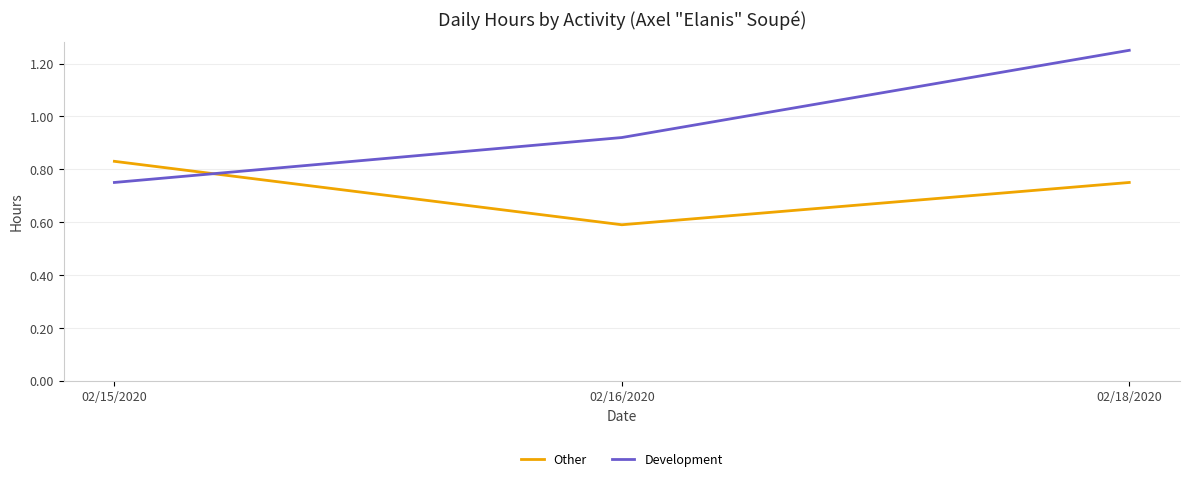

Is it true that Other equals 1.3 at 02/18/2020?

False